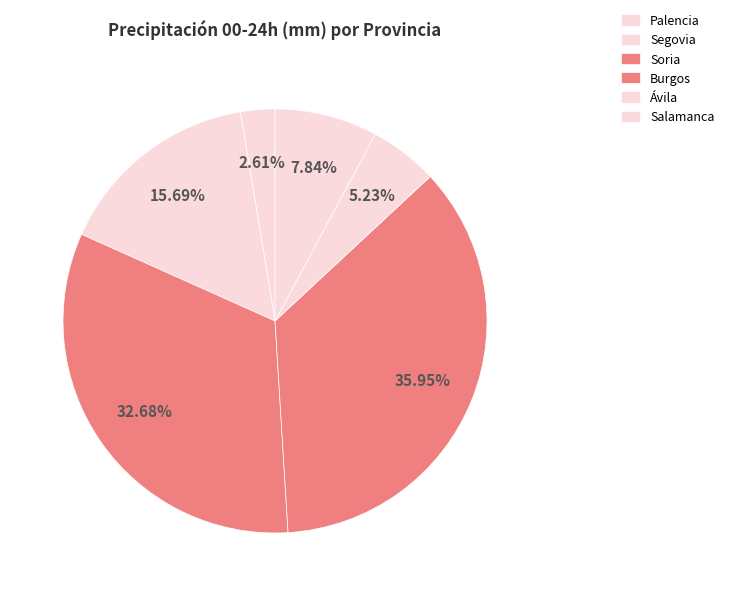

Count the number of slices in the pie.

6